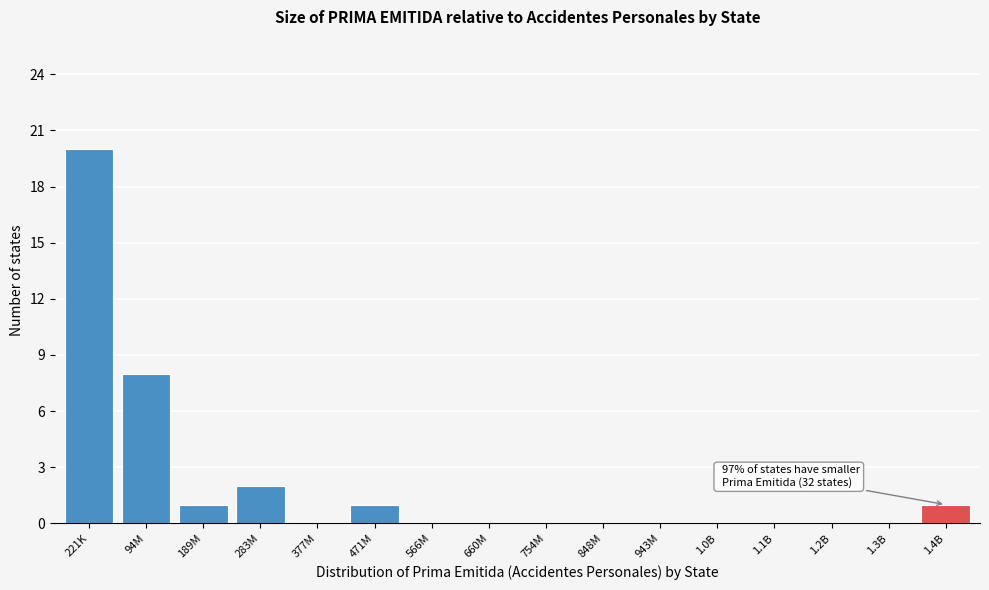

What is the change in value from 221K to 471M?

-19